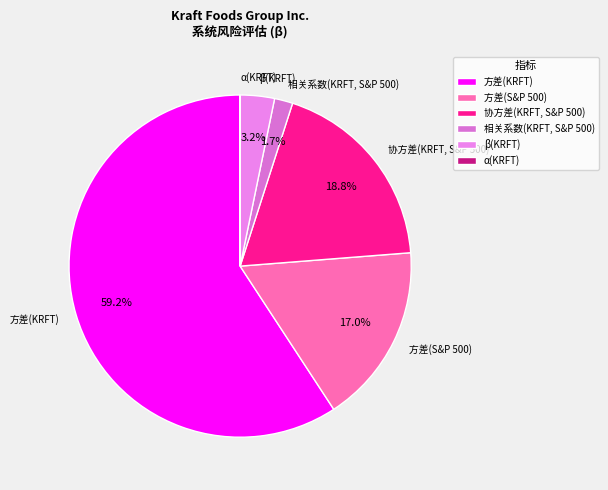

How much of the chart is everything except 相关系数(KRFT, S&P 500)?

98.3%